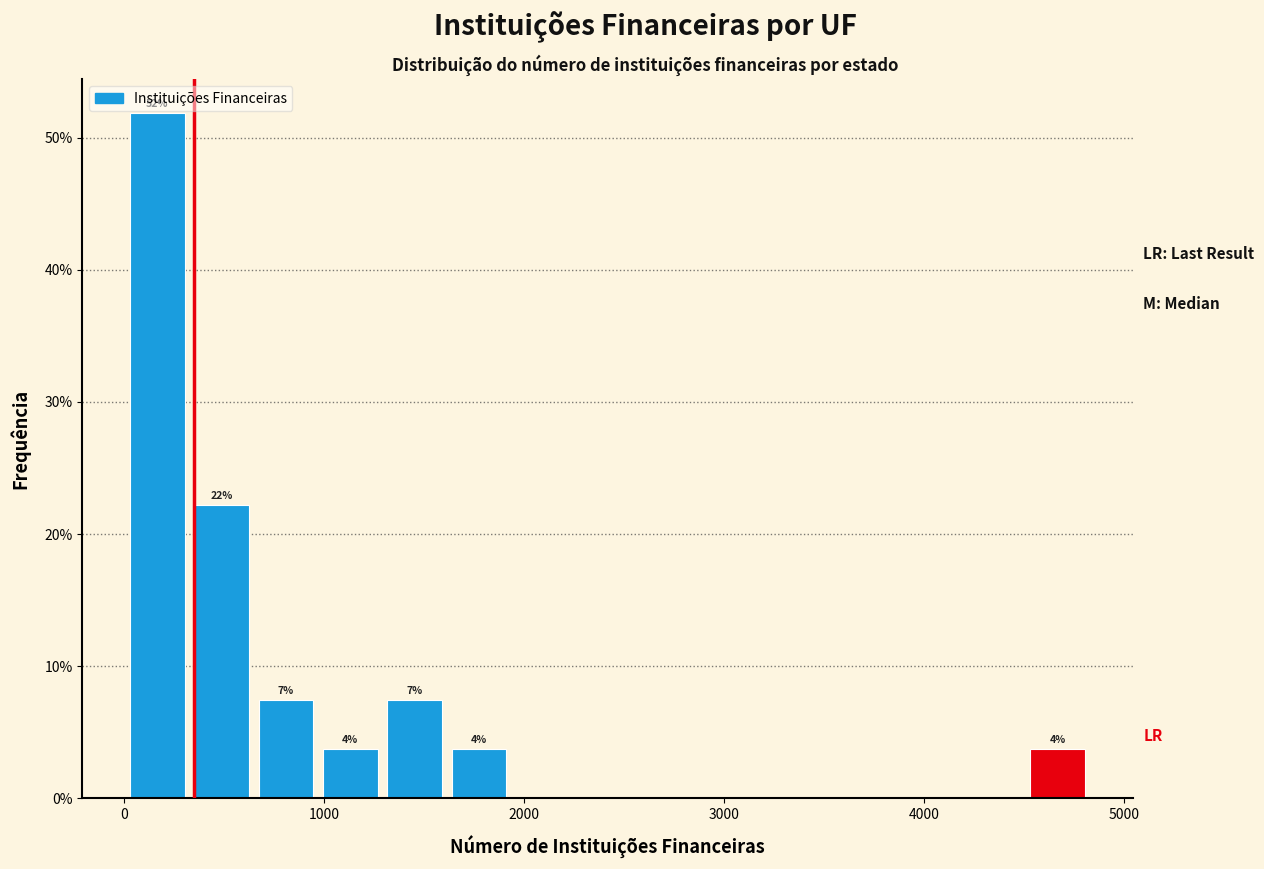

Around what value on the x-axis is the tallest bar? Give the approximate position of its centre, as read against the axis.

200